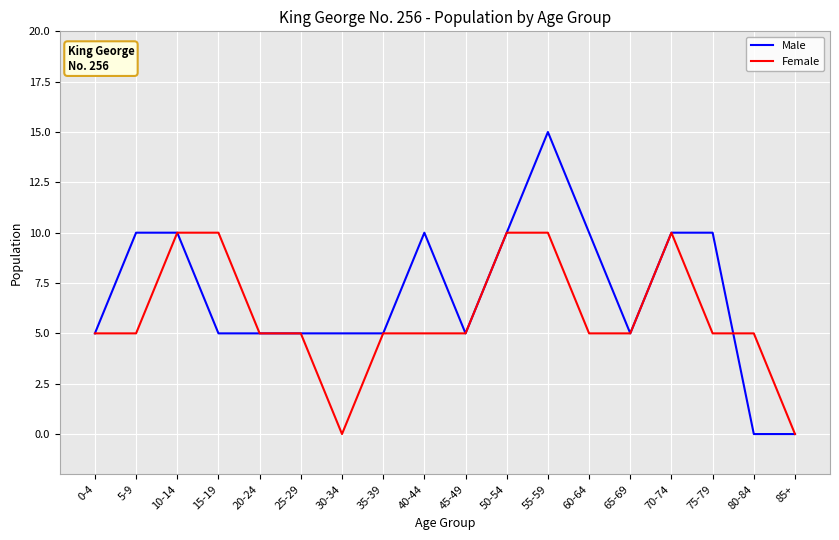

Reading left to right, what are all the values shown in this chart?

Male: 5	10	10	5	5	5	5	5	10	5	10	15	10	5	10	10	0	0
Female: 5	5	10	10	5	5	0	5	5	5	10	10	5	5	10	5	5	0